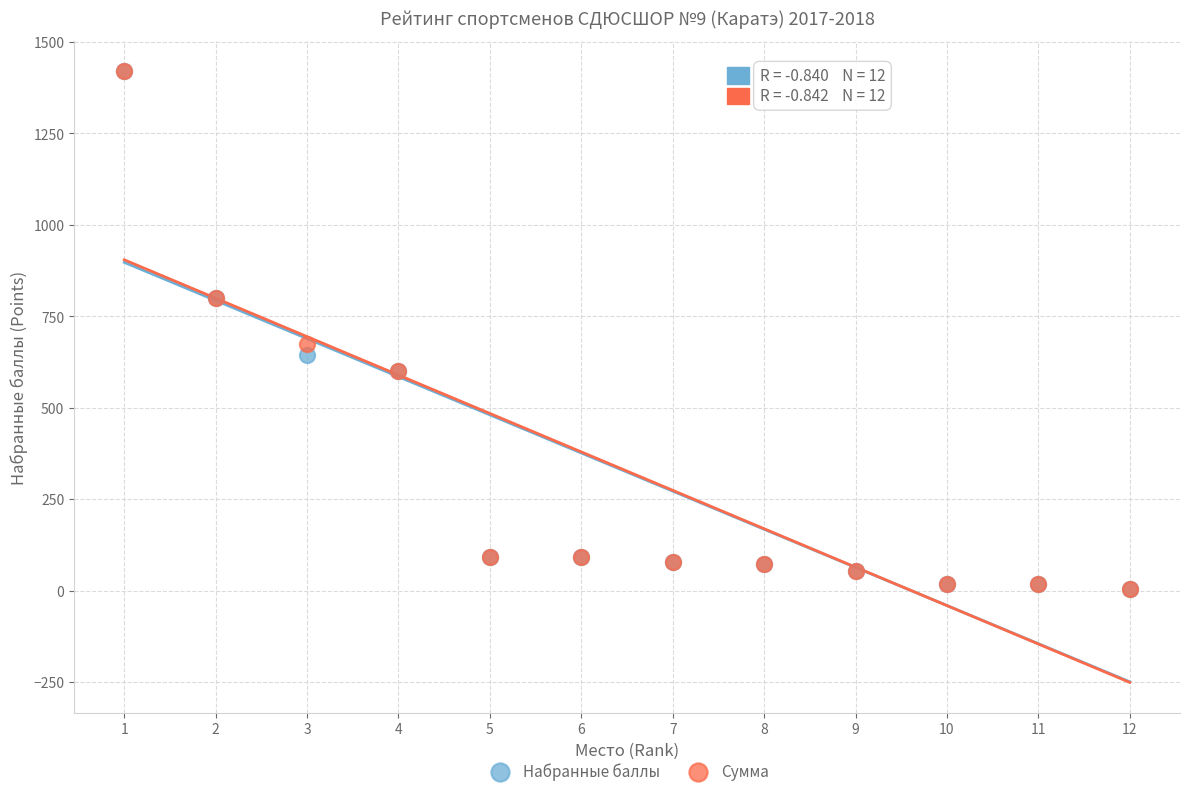

Across all series, what Y value is closest to 711?

675